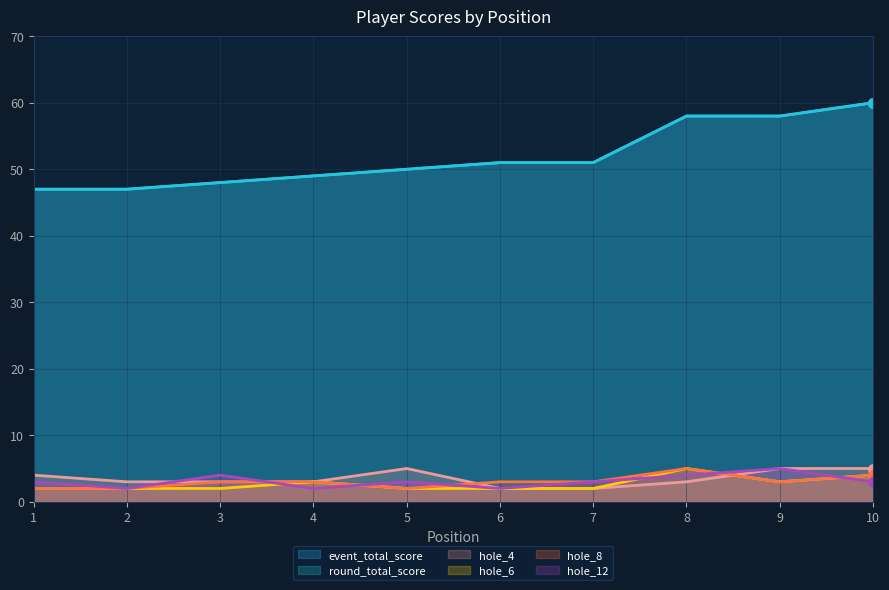

What is the smallest value displayed?

2